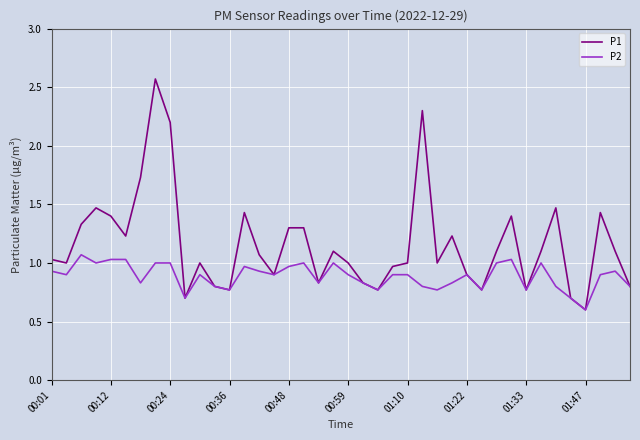

What is the lowest value of the P2 series?

0.6